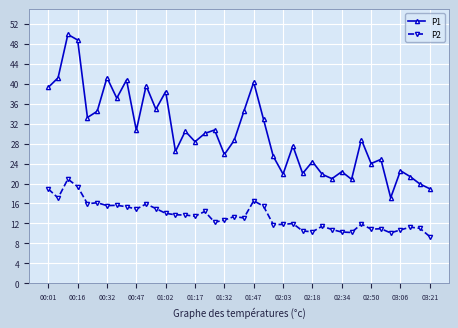

Rank the series by their average value, from highest to lowest.

P1, P2